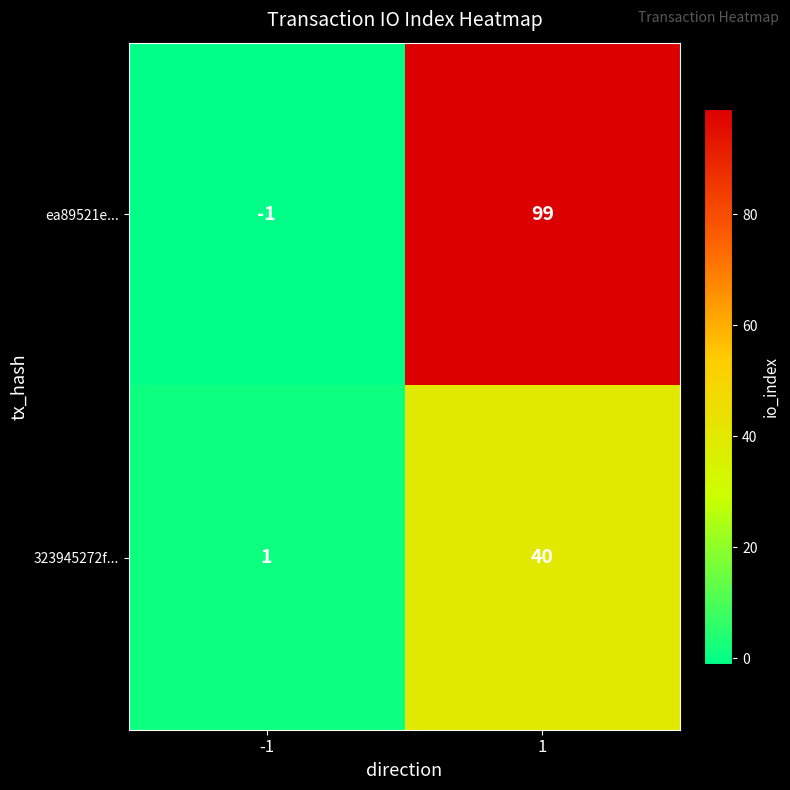

Which series has the largest total across all categories?

ea89521e...